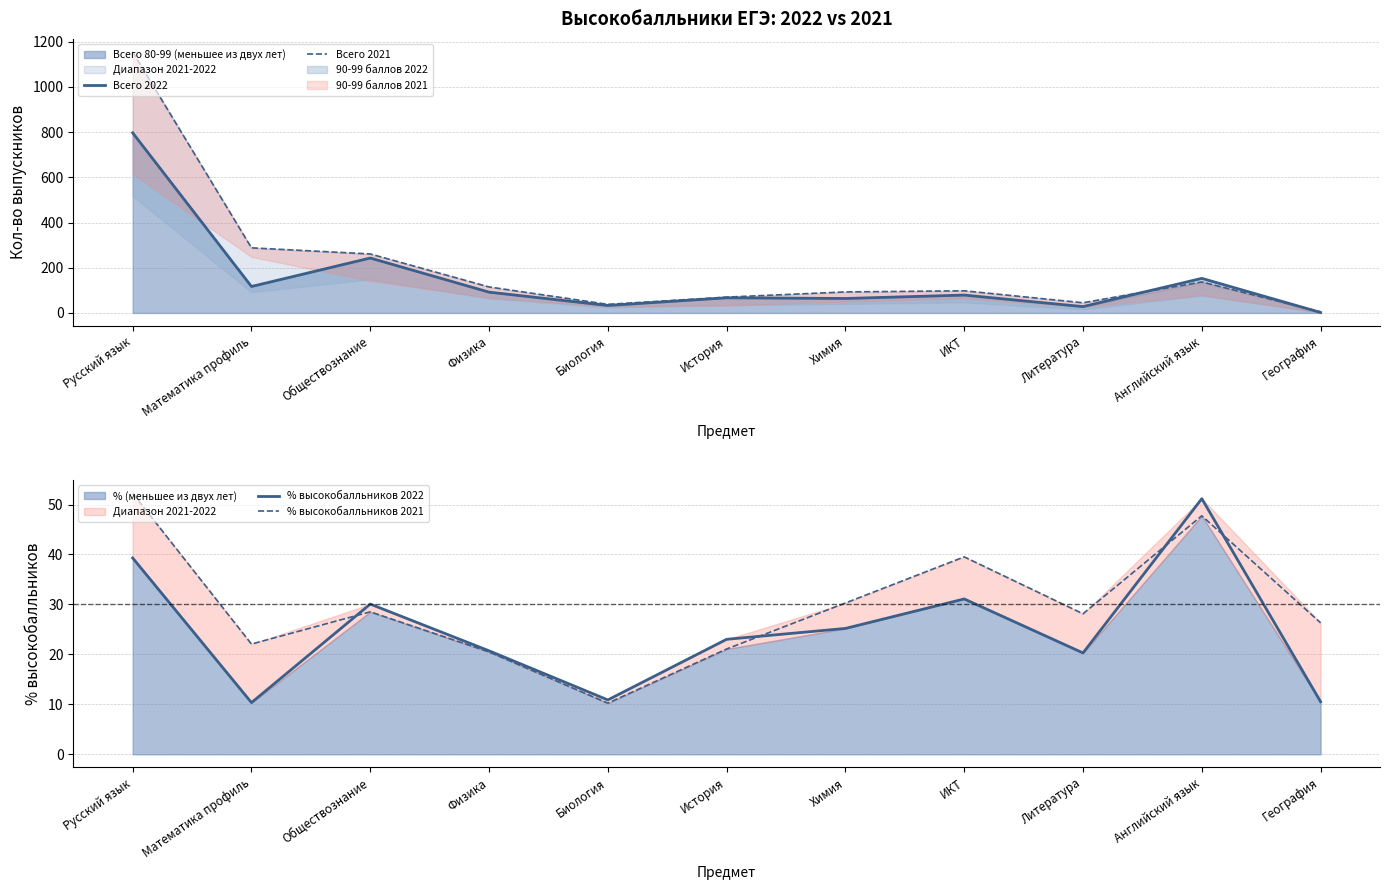

What is the sum of all Всего 2021 values?

2305.0